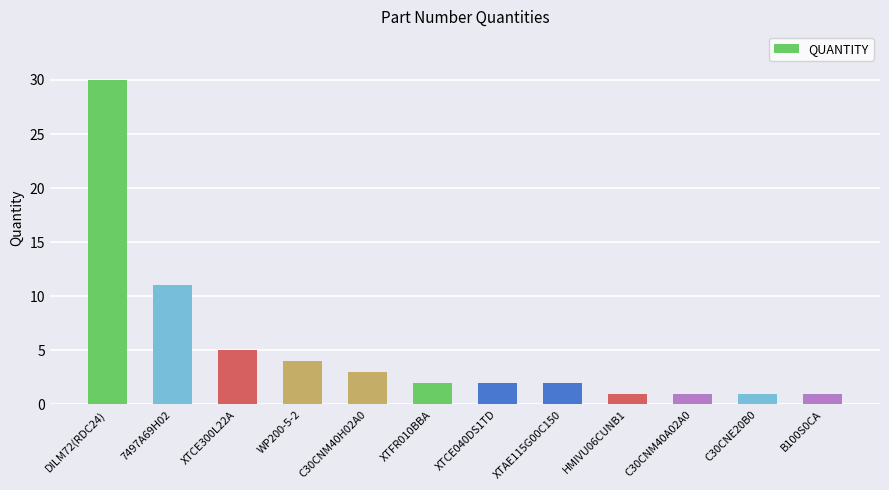

True or false: the data shows 1 at HMIVU06CUNB1.

True